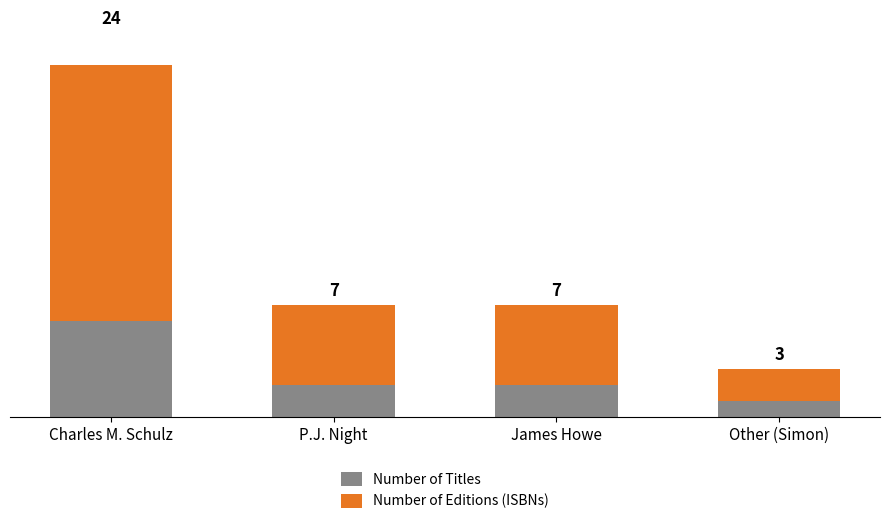

At how many categories does at least one series exceed 17?

1